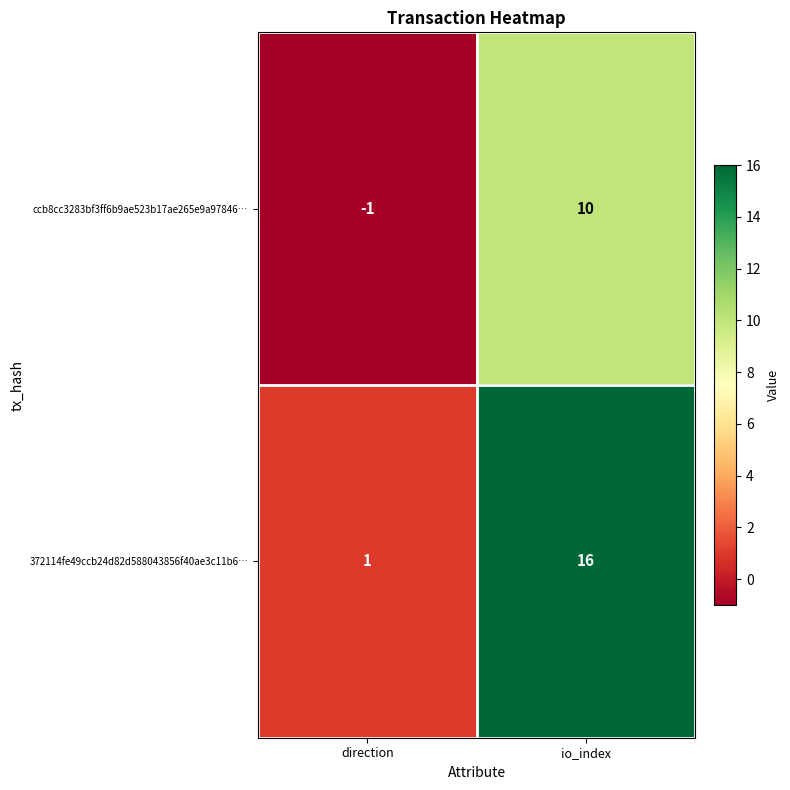

What is the difference between the maximum and minimum values in the 372114fe49ccb24d82d588043856f40ae3c11b6… series?

15